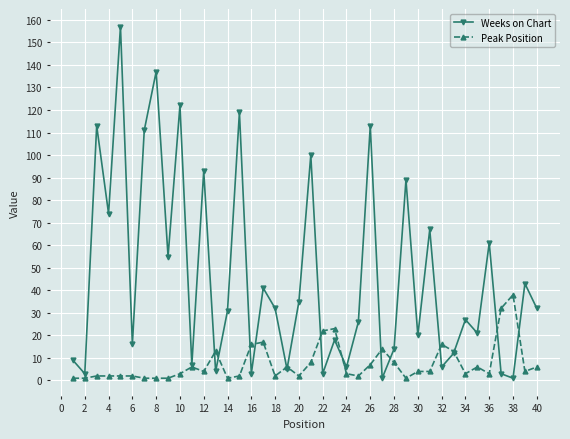

Which series has the largest total across all categories?

Weeks on Chart